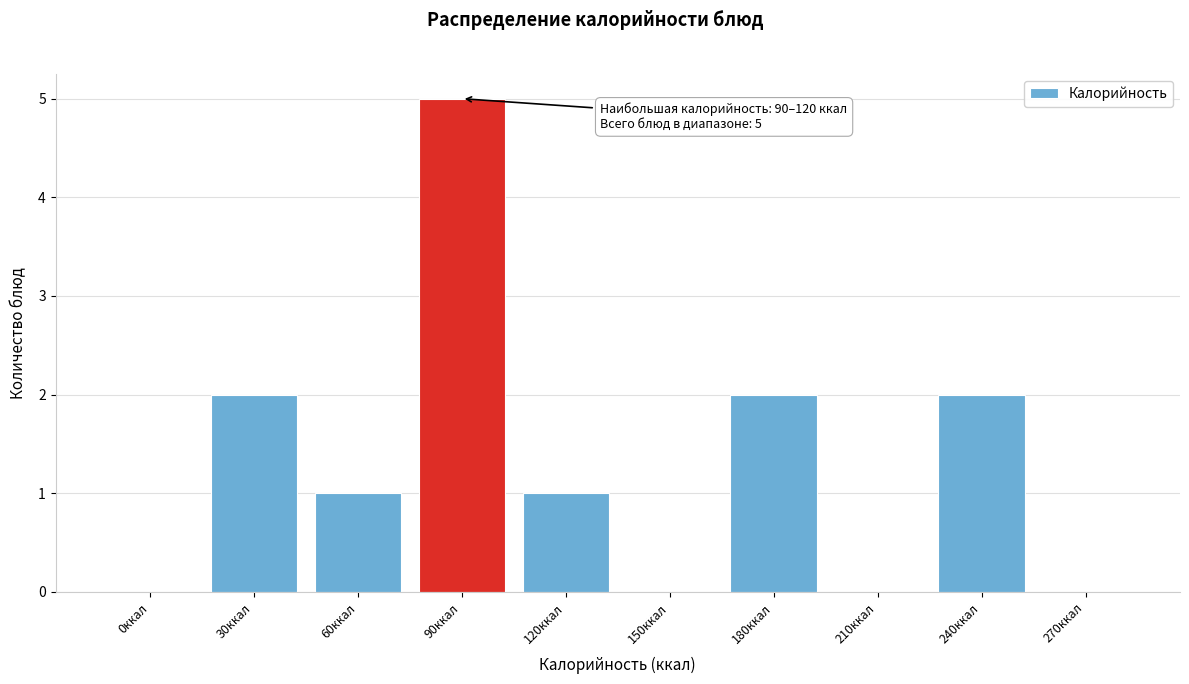

Reading right to left, list all the values displayed in this chart.

270ккал=0	240ккал=2	210ккал=0	180ккал=2	150ккал=0	120ккал=1	90ккал=5	60ккал=1	30ккал=2	0ккал=0